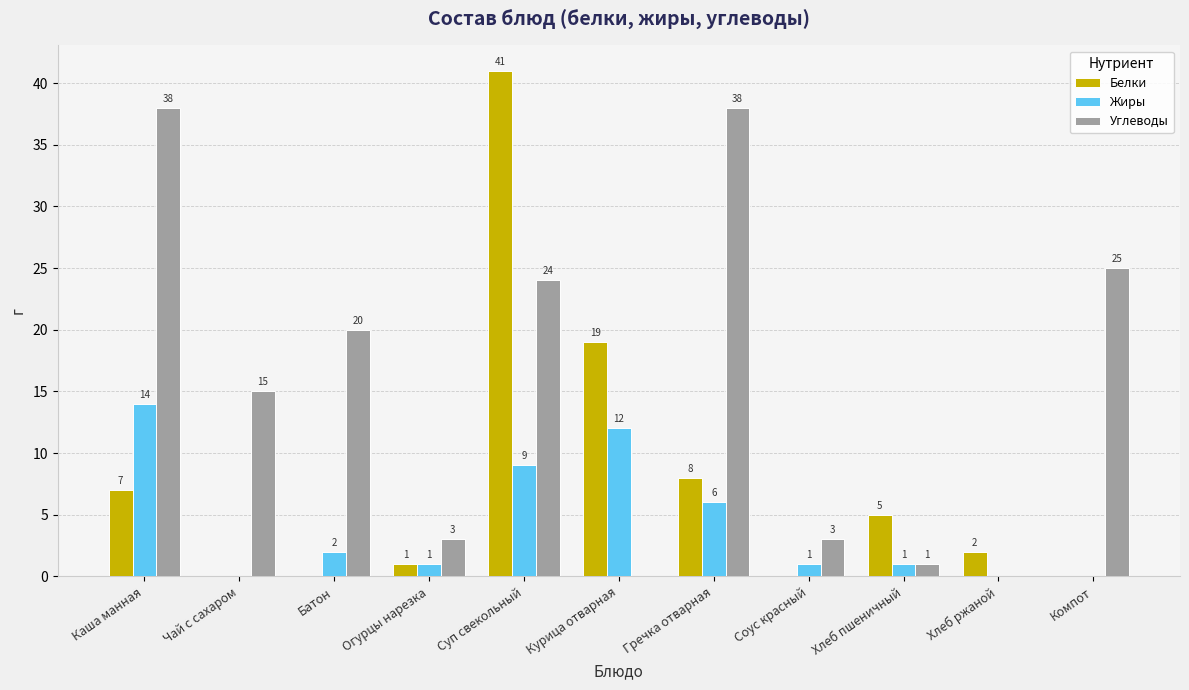

What is the maximum value for Белки?

41